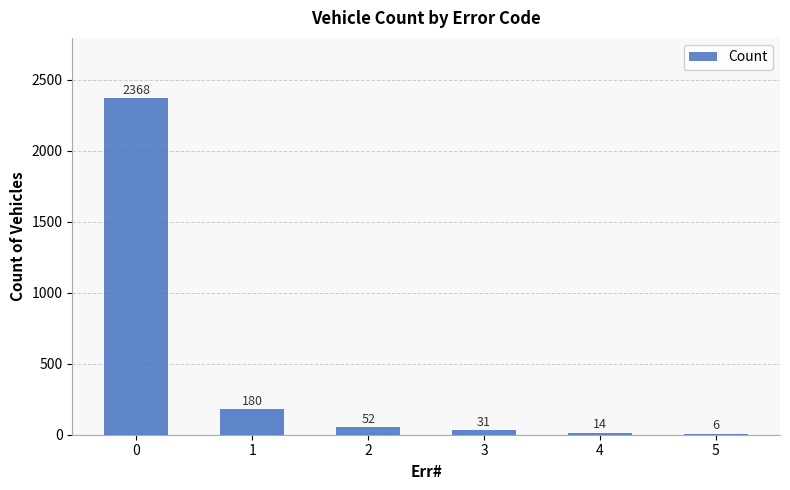

What is the average value?

442